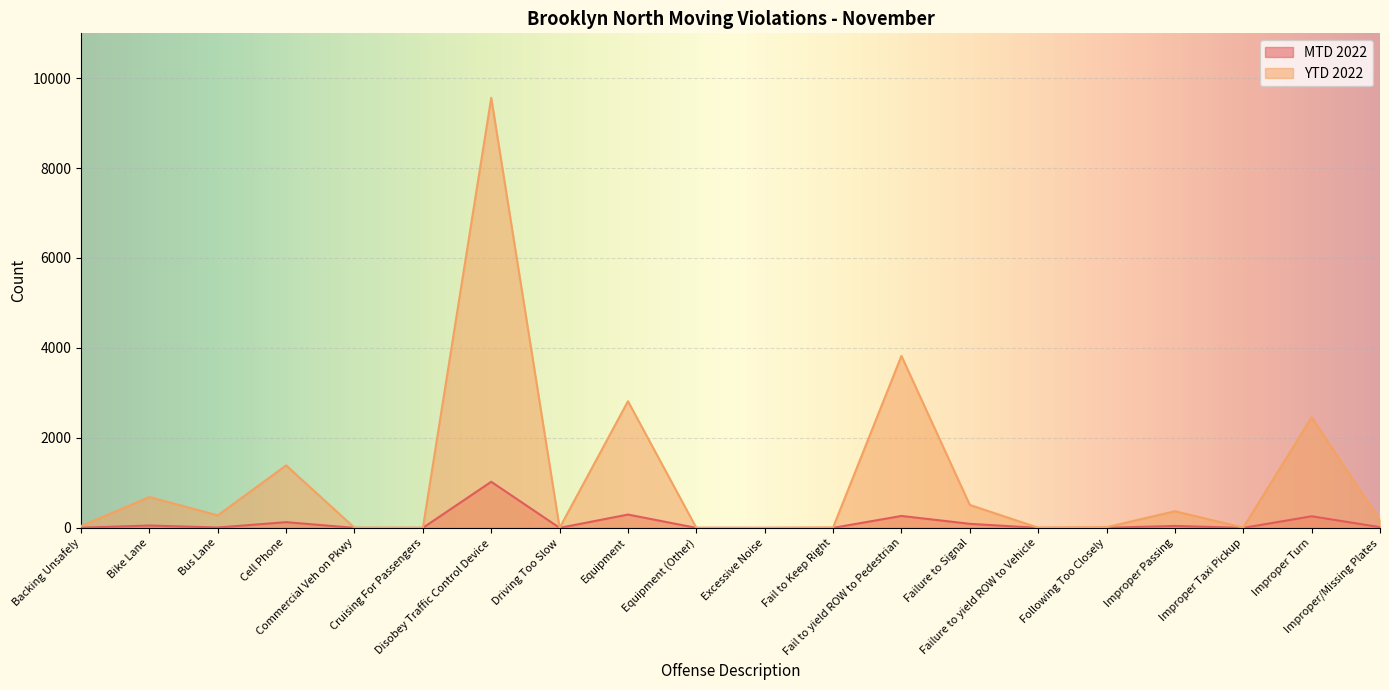

What is the label of the 14th point from the left?

Failure to Signal